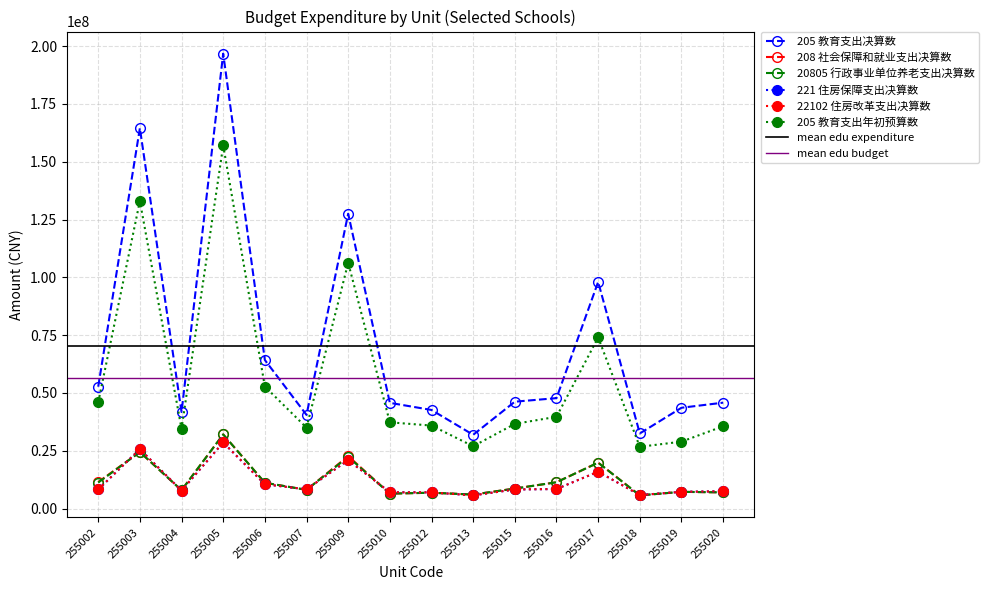

What is the value of the 221 住房保障支出决算数 point at the 5th from the left?

10507775.0